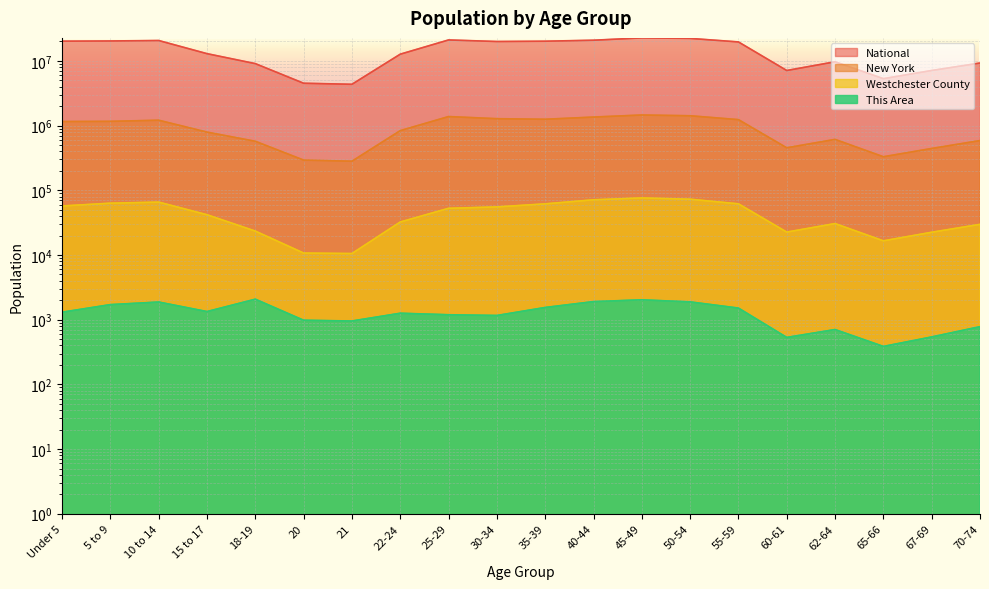

What is the difference between the second highest and second lowest values in the This Area series?

1495